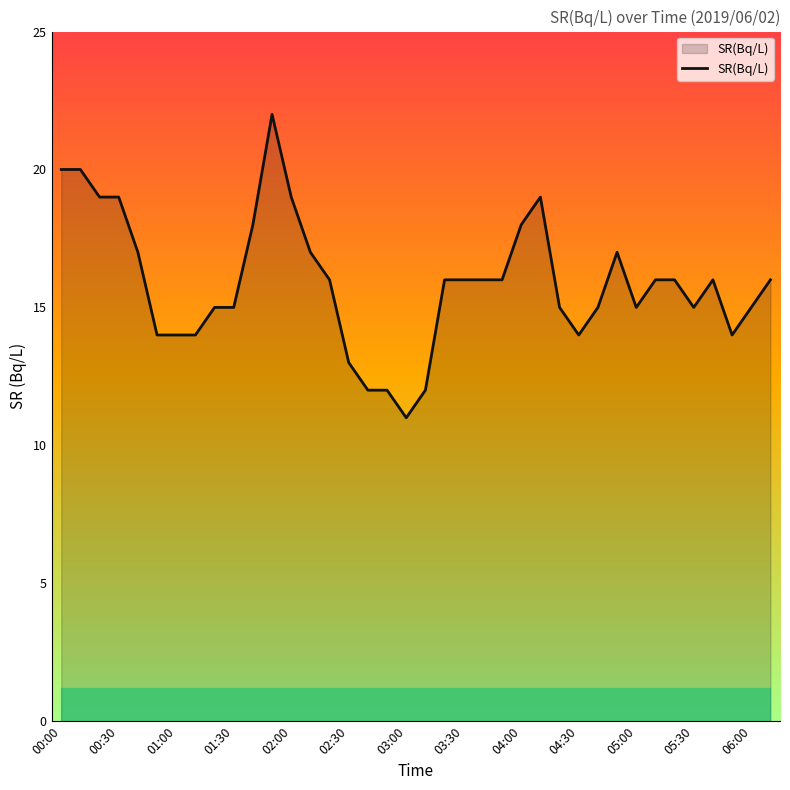

Reading left to right, extract all data points from this chart.

20	20	19	19	17	14	14	14	15	15	18	22	19	17	16	13	12	12	11	12	16	16	16	16	18	19	15	14	15	17	15	16	16	15	16	14	15	16